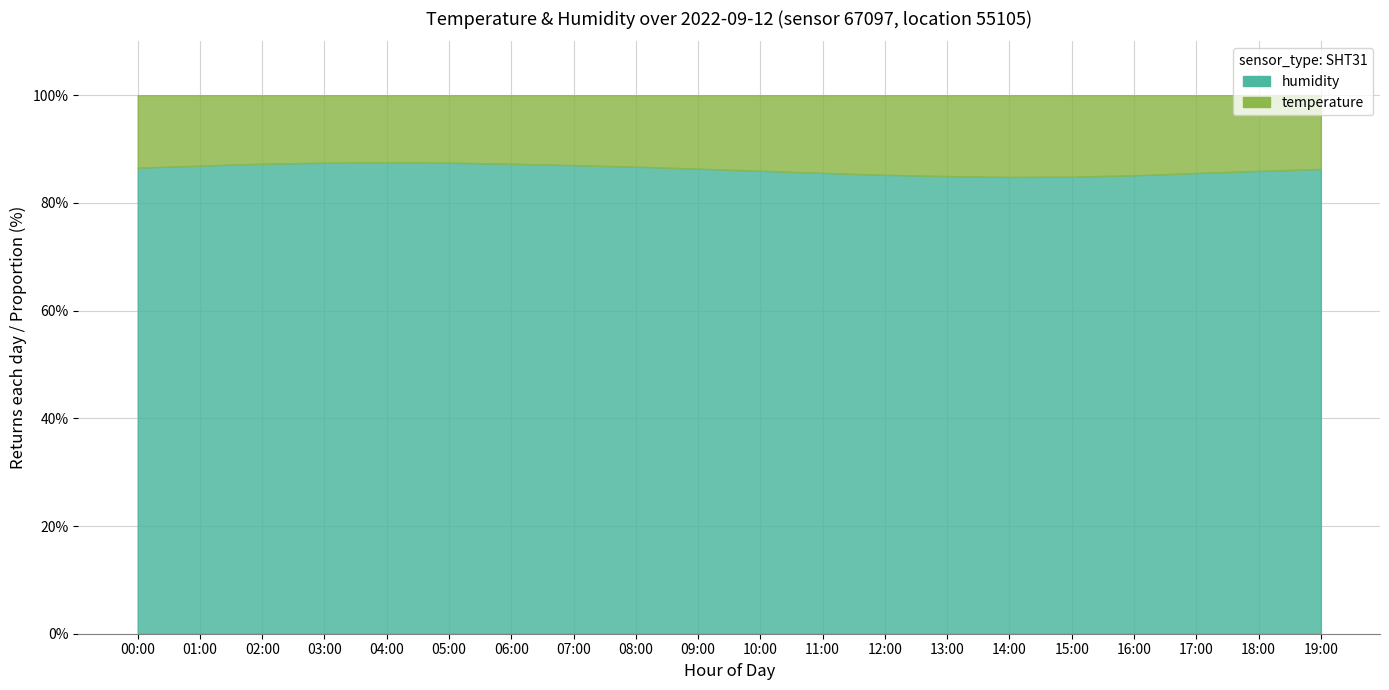

Which series has the largest total across all categories?

humidity